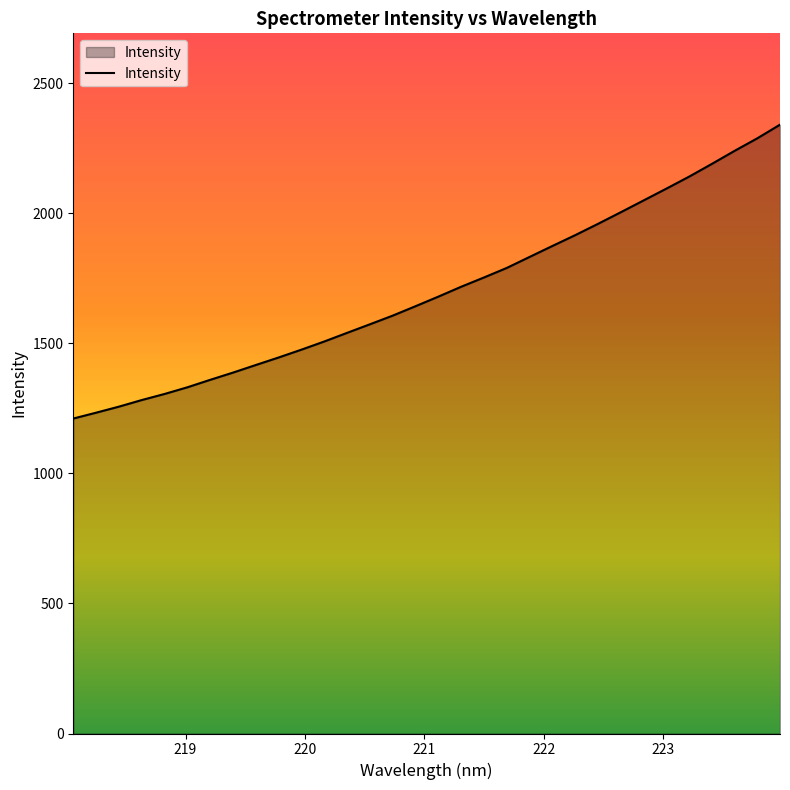

Does the chart have visible grid lines?

No